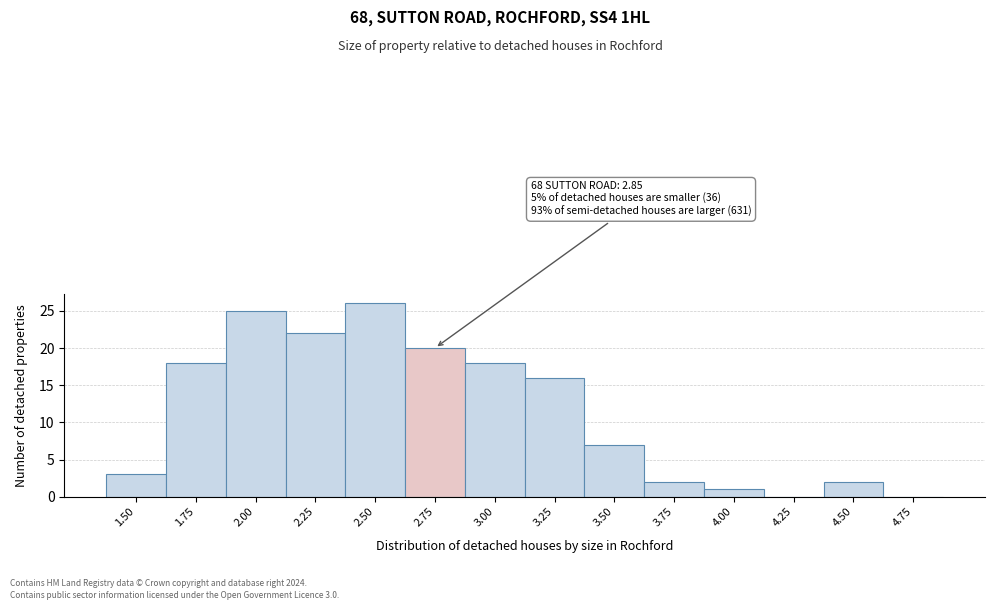

Reading left to right, list all the values displayed in this chart.

1.50=3	1.75=18	2.00=25	2.25=22	2.50=26	2.75=20	3.00=18	3.25=16	3.50=7	3.75=2	4.00=1	4.25=0	4.50=2	4.75=0